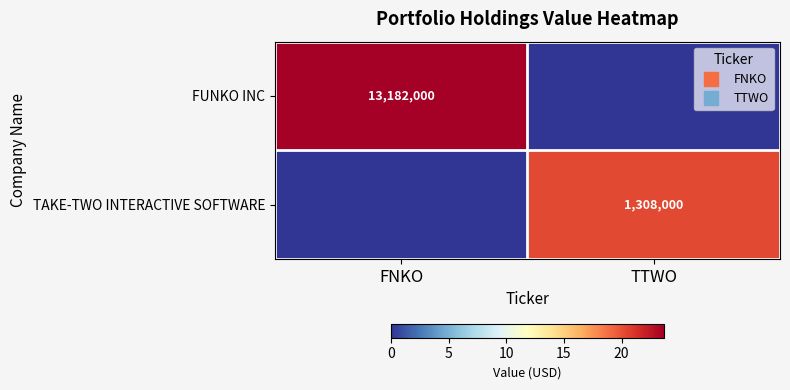

Which category has the lowest value in the TAKE-TWO INTERACTIVE SOFTWARE series?

FNKO